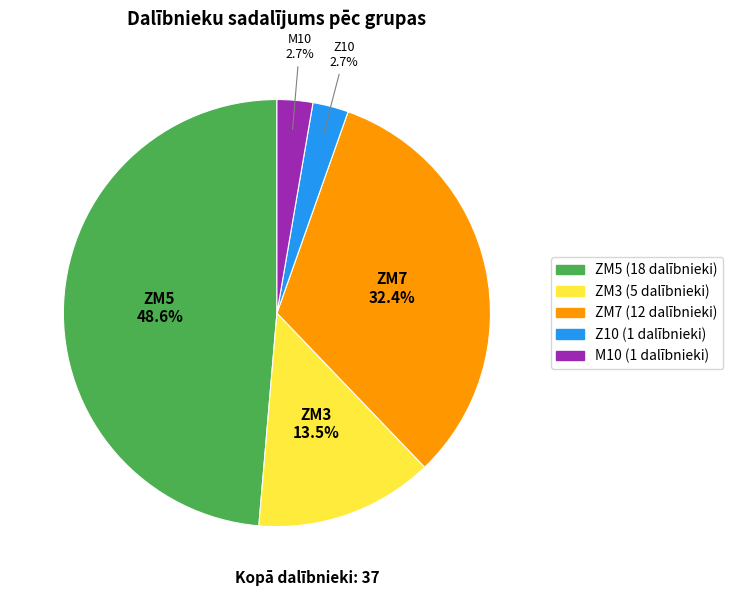

To the nearest percent, what portion does M10 represent?

3%